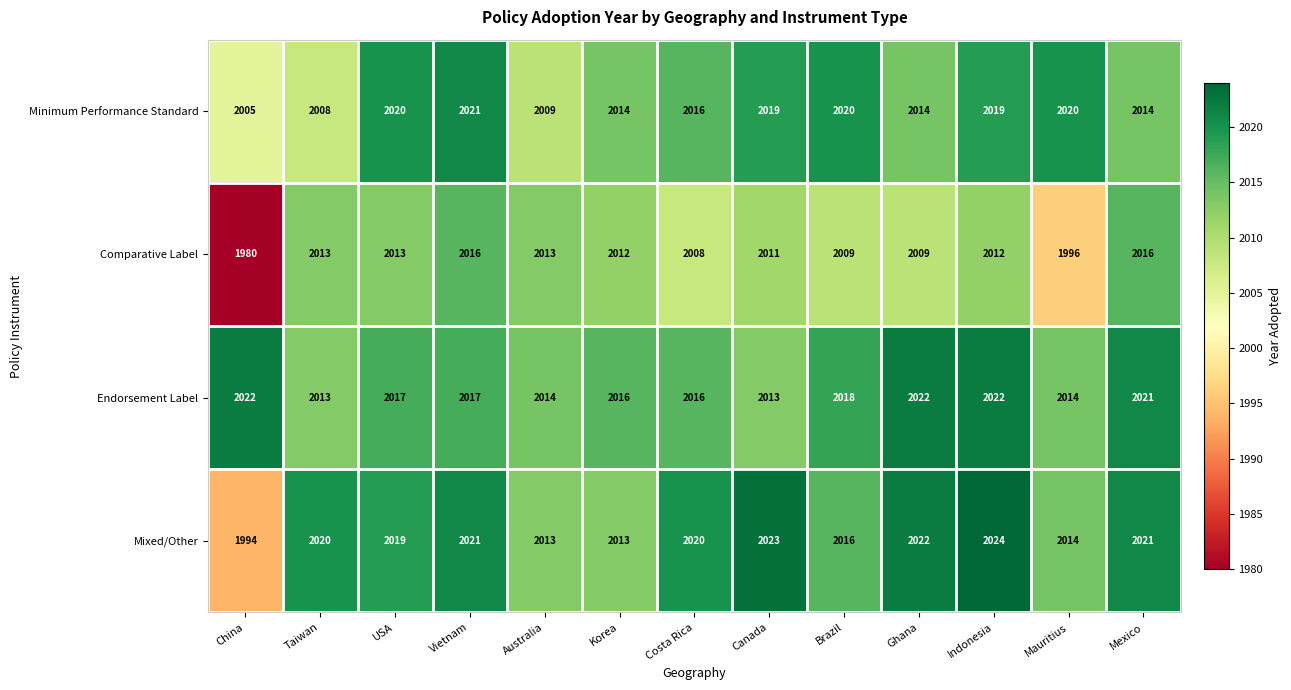

What is the maximum value for Comparative Label?

2016